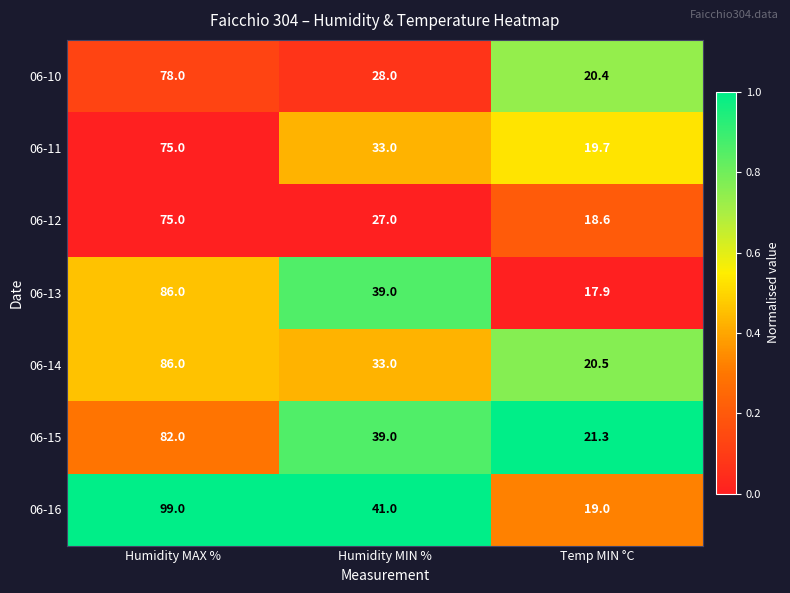

What is the average value of the 06-14 series?

46.5